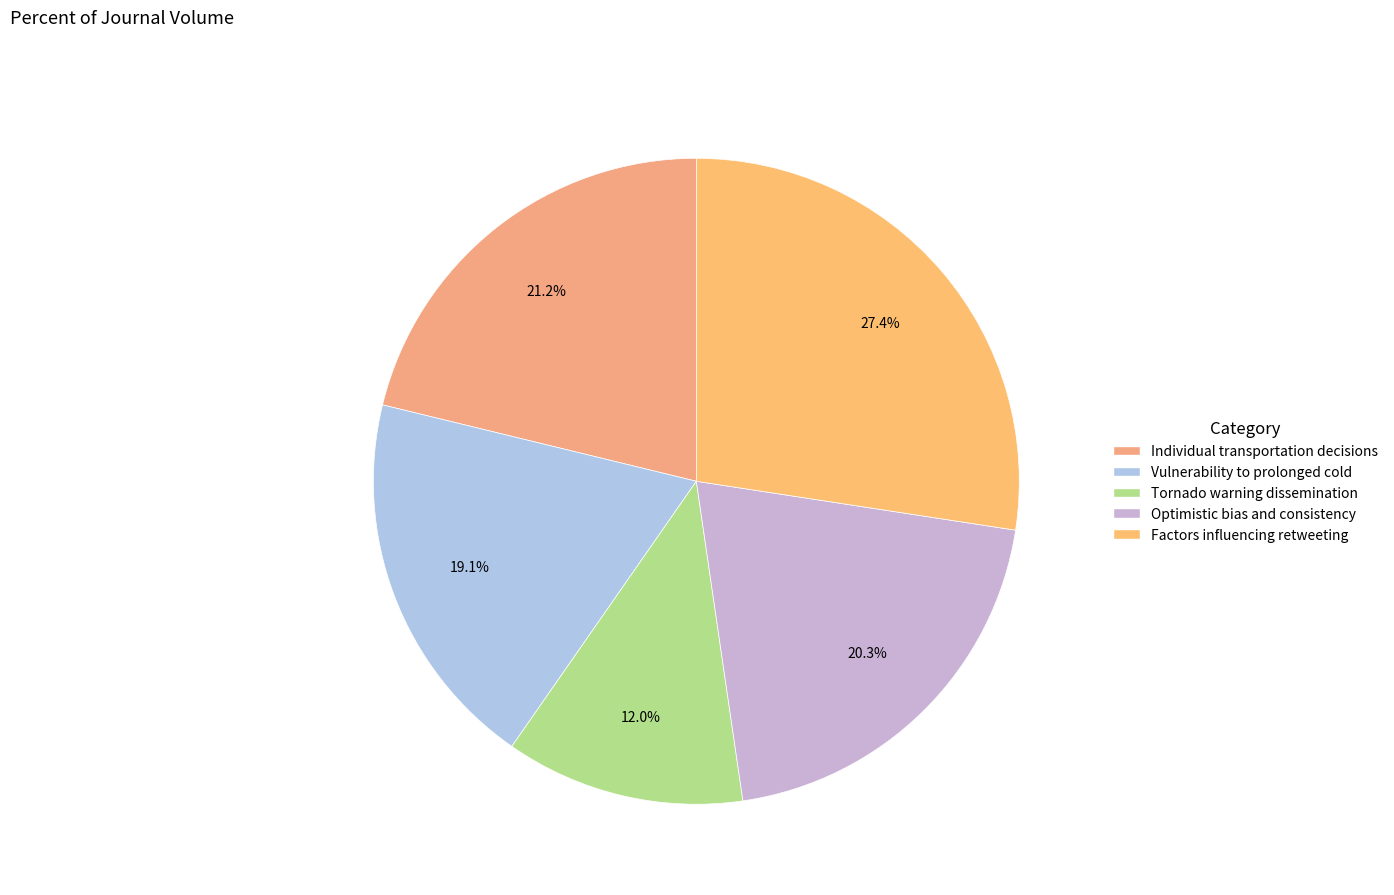

How many slices are in this pie chart?

5